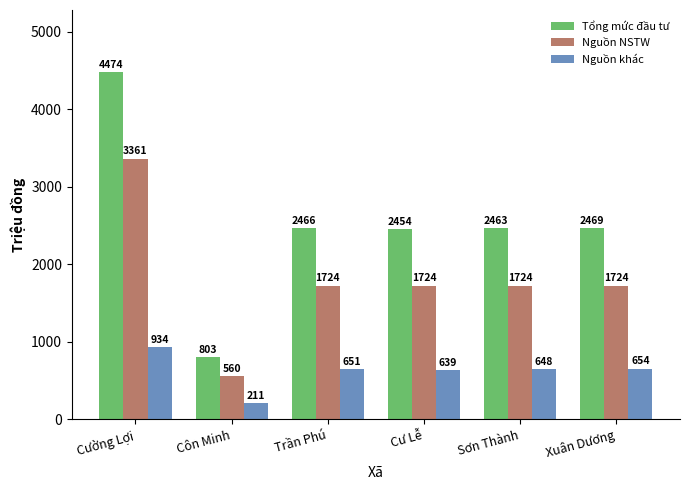

What is the spread (max minus min) of values at Cường Lợi?

3540.0